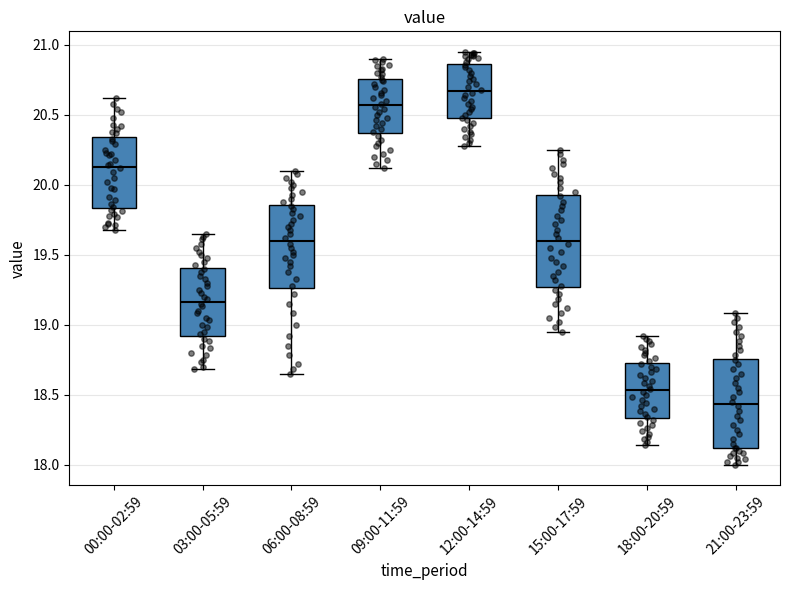

Where does the upper whisker of the box for 06:00-08:59 end on the y-axis? The values are not printed on the chart, so give them approximately, as read against the axis.

20.10